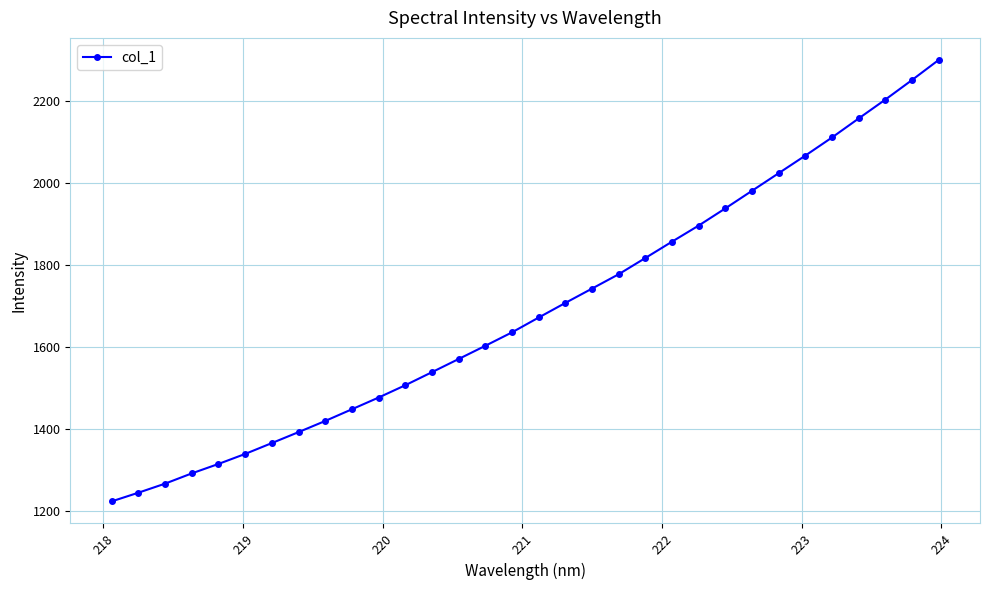

What is the value of the 12th point from the left?

1506.9